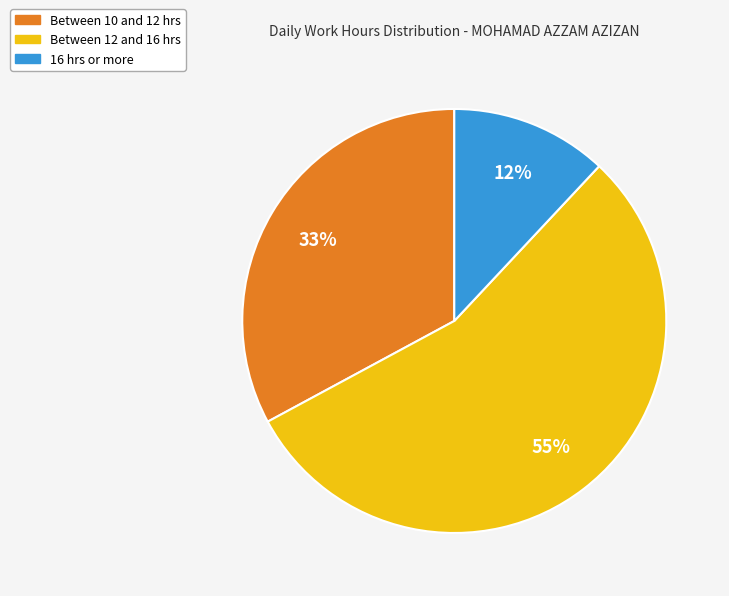

Does any single category account for the majority?

Yes